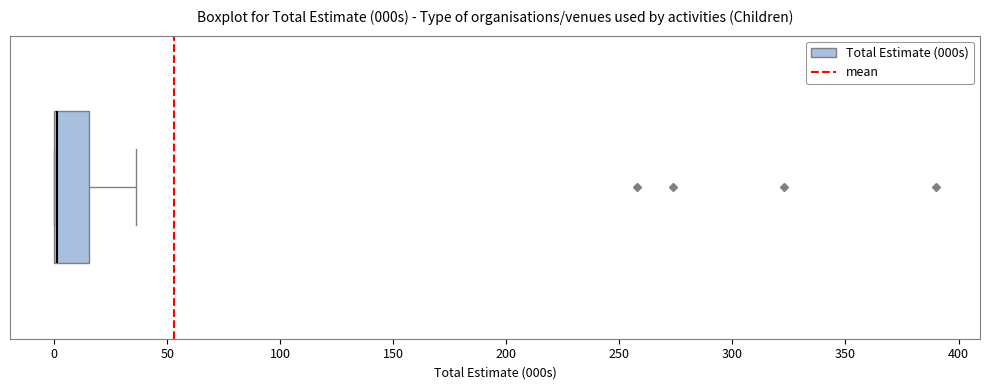

Transcribe this box plot: give where the median line is, the range the box spans, and where the two whiskers end, as read against the x-axis. The values are not printed on the chart, so give them approximately, as read against the axis.

median 0 (drawn on the box's left edge), box 0 to 15, whiskers 0 to 35